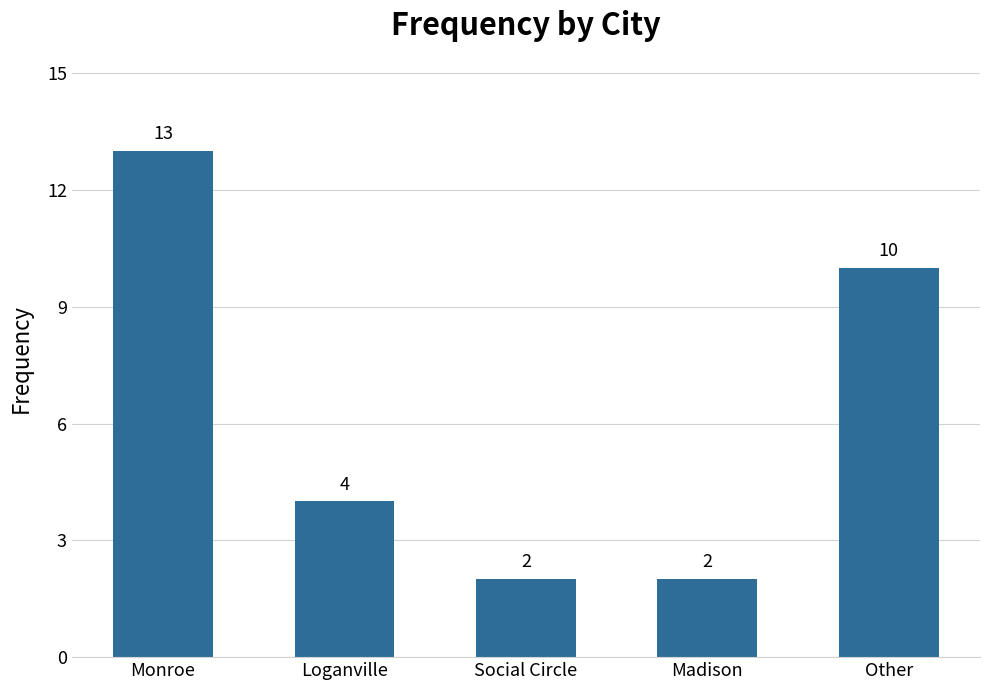

How many values are below 4?

2